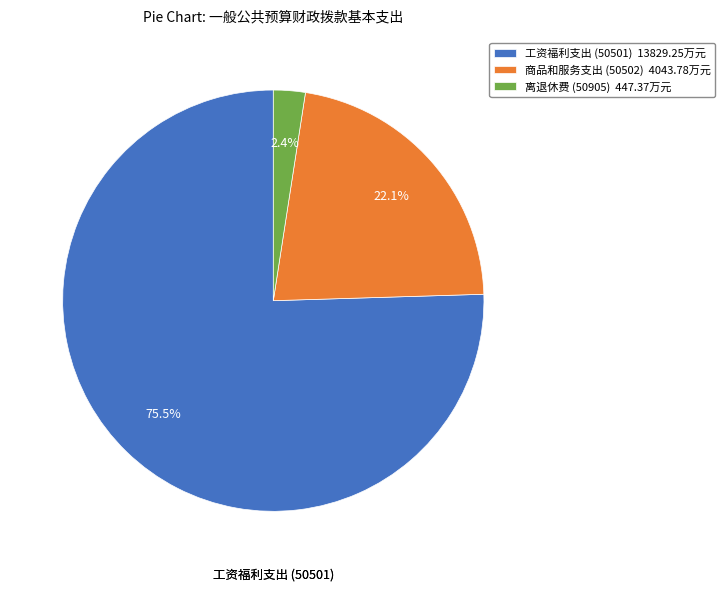

Is 商品和服务支出 (50502) 4043.78万元 the majority of the pie?

No